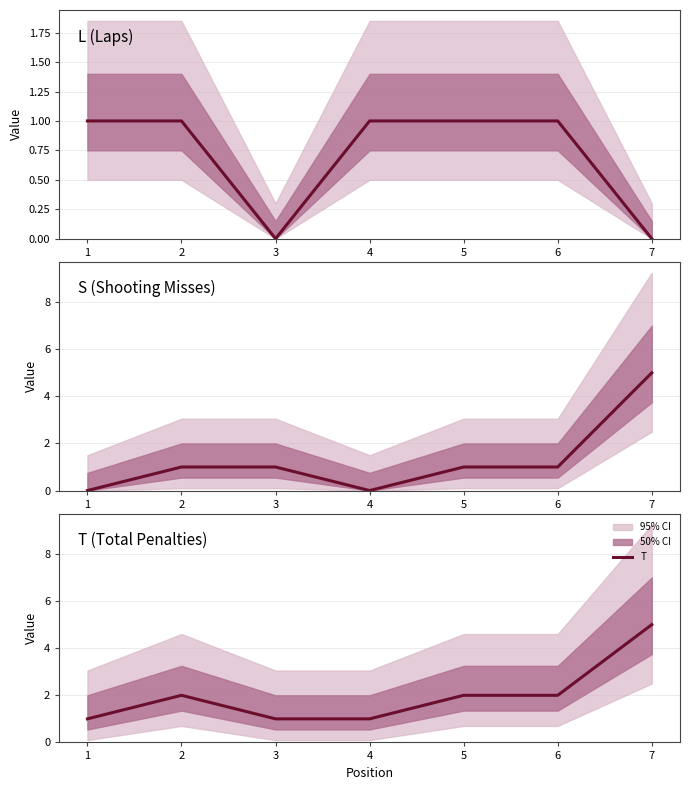

Which series ends up on top after the final intersection of L and S?

L